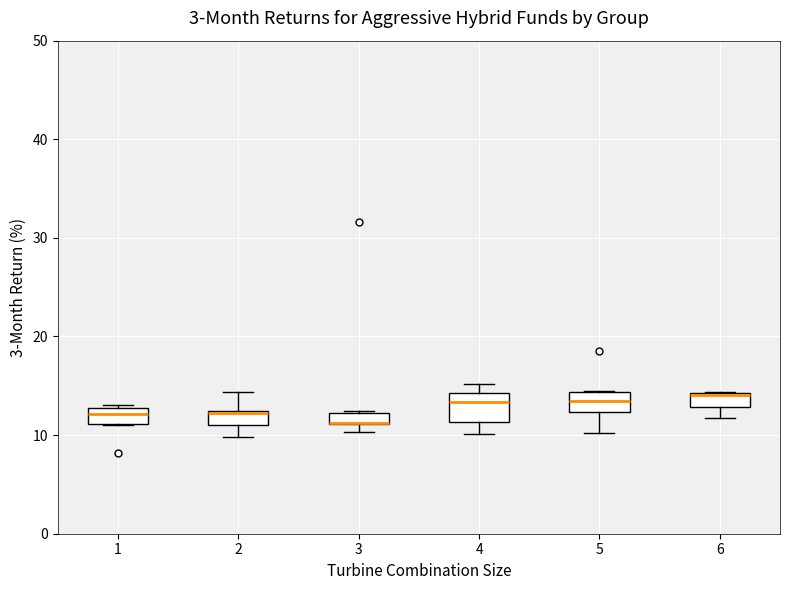

Where does the lower whisker of the box at x = 6 end on the y-axis? The values are not printed on the chart, so give them approximately, as read against the axis.

12